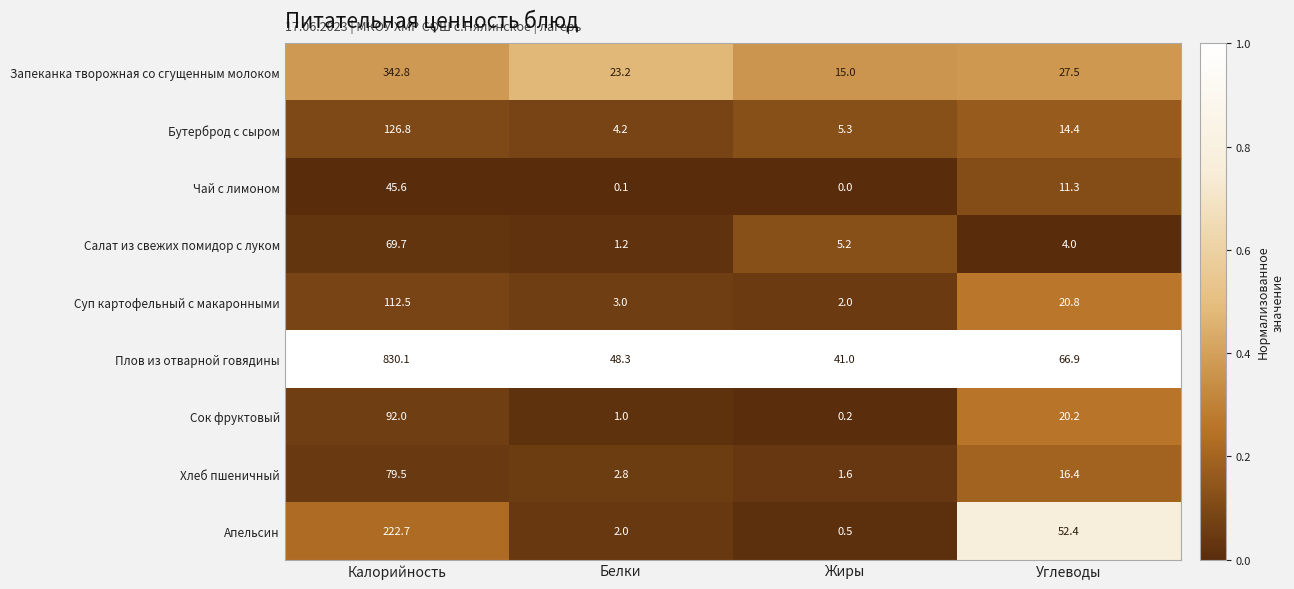

What is the approximate value of Апельсин at Углеводы?

52.4